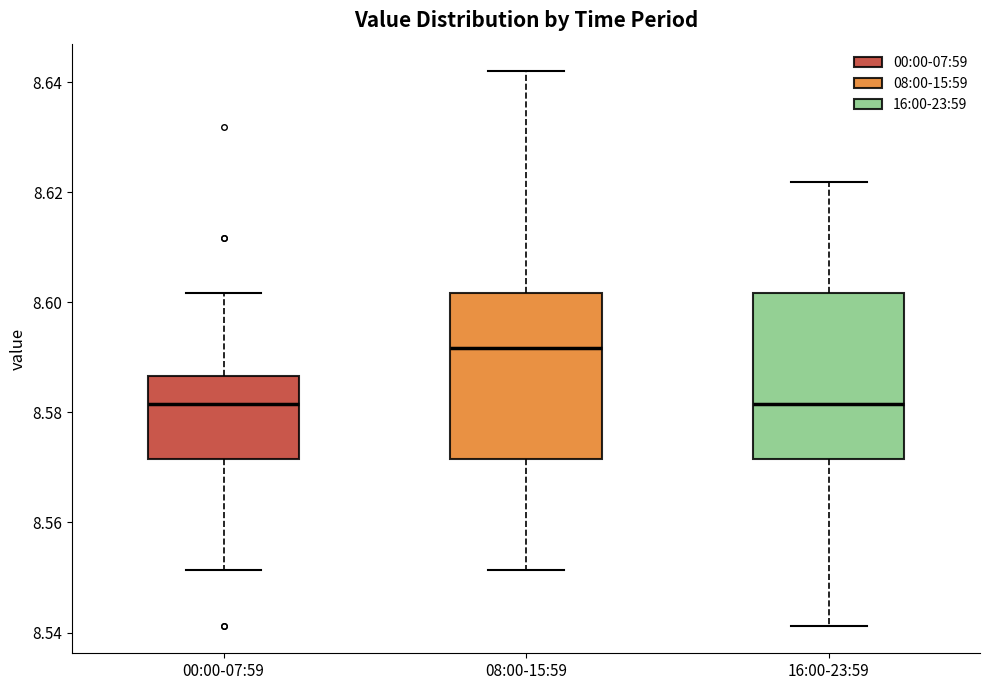

Reading left to right, read every box against the y-axis: the position of its median line, the range the box covers, and the ends of its whiskers. The values are not printed on the chart, so give them approximately, as read against the axis.

00:00-07:59: median 8.582, box 8.572 to 8.586, whiskers 8.552 to 8.602
08:00-15:59: median 8.592, box 8.572 to 8.602, whiskers 8.552 to 8.642
16:00-23:59: median 8.582, box 8.572 to 8.602, whiskers 8.542 to 8.622